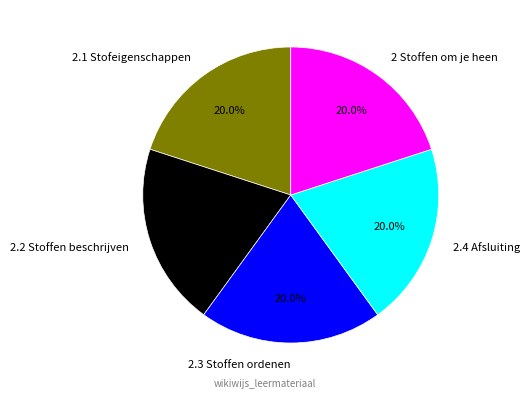

What percentage do 2 Stoffen om je heen and 2.2 Stoffen beschrijven together represent?

40.0%